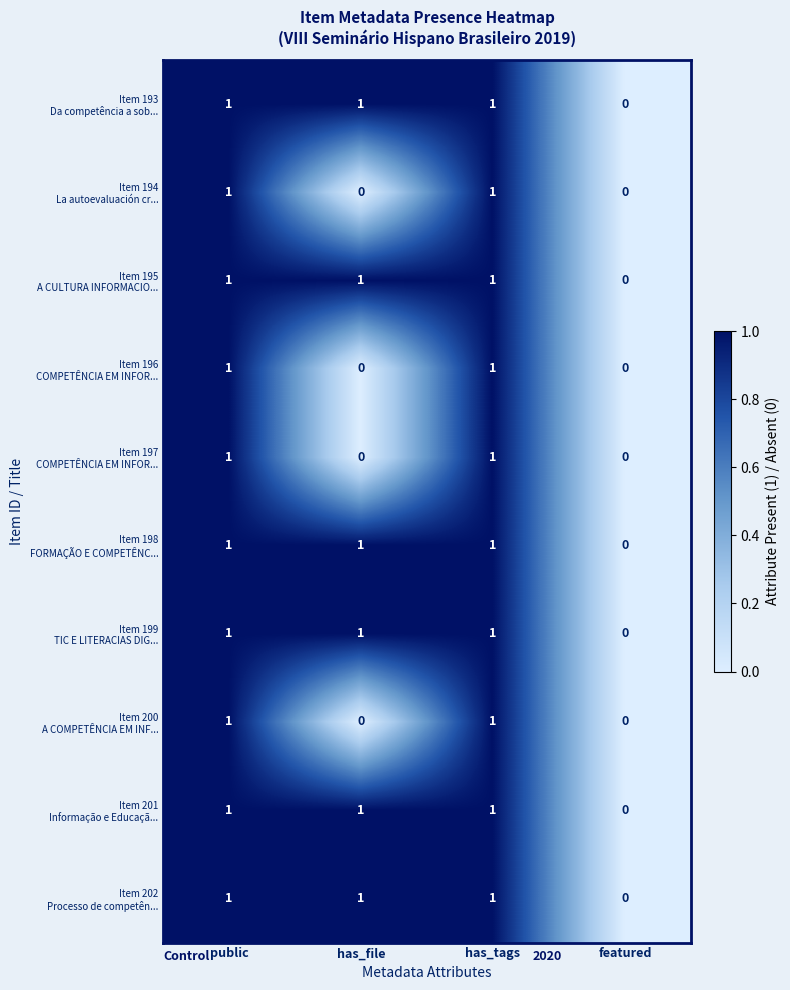

What is the total value across all series at has_file?

6